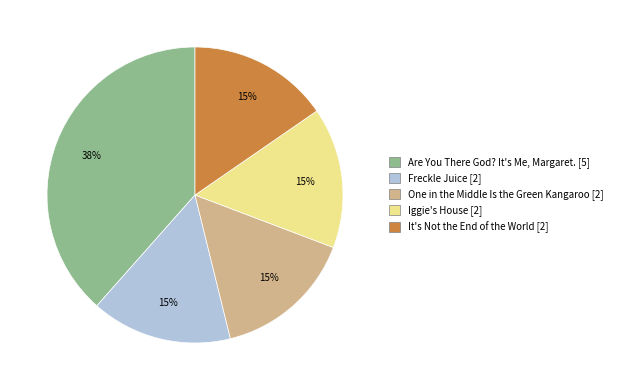

Is the sum of Freckle Juice and Are You There God? It's Me, Margaret. greater than half?

Yes